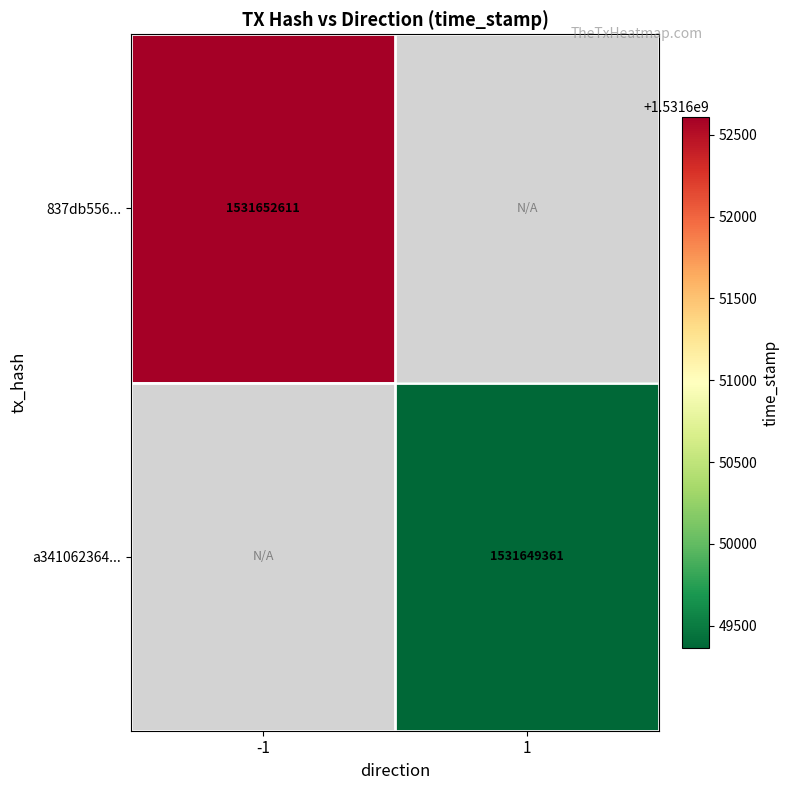

The value of 837db556... at -1 is 1531652611. True or false?

True